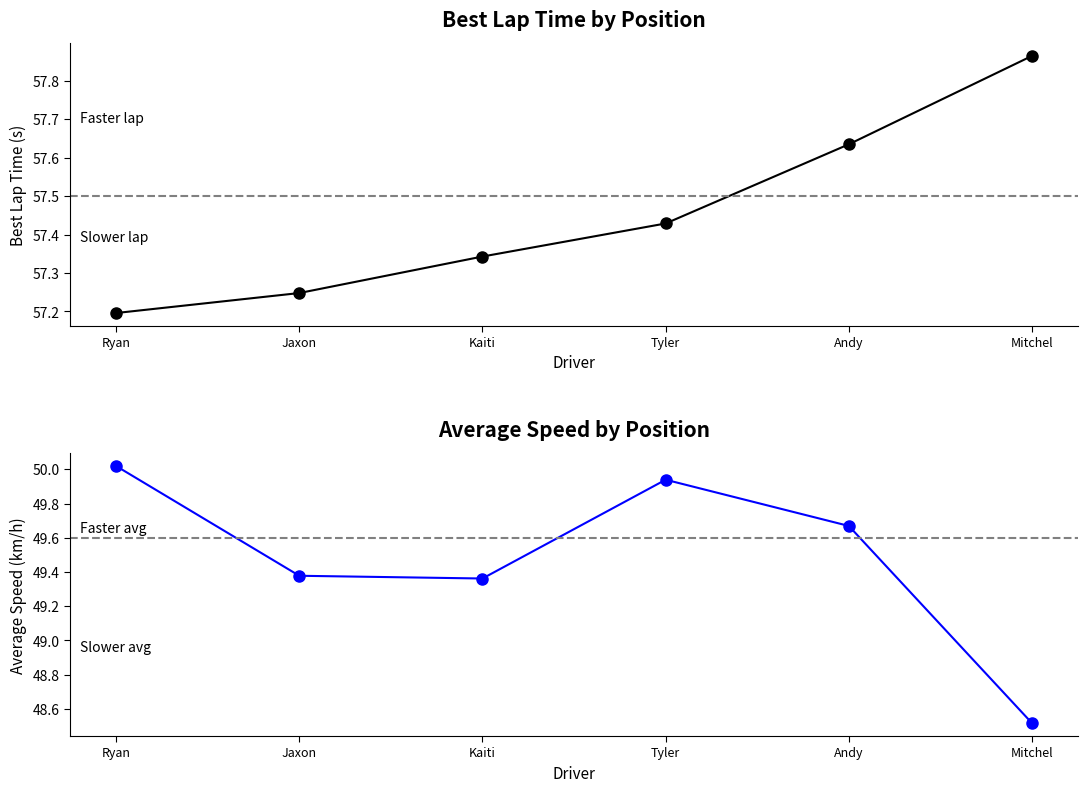

True or false: Best Lap time has a value of 57.2 at Jaxon.

True